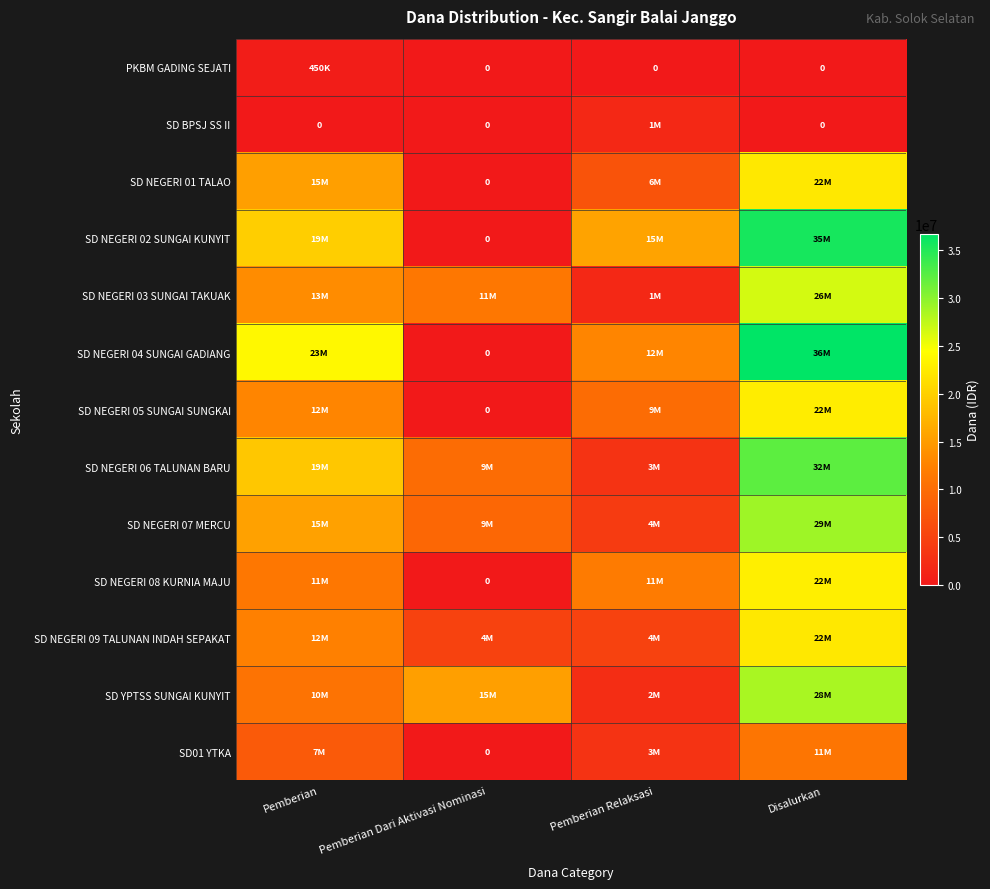

At which category does the chart reach its minimum across all series?

Pemberian Dari Aktivasi Nominasi